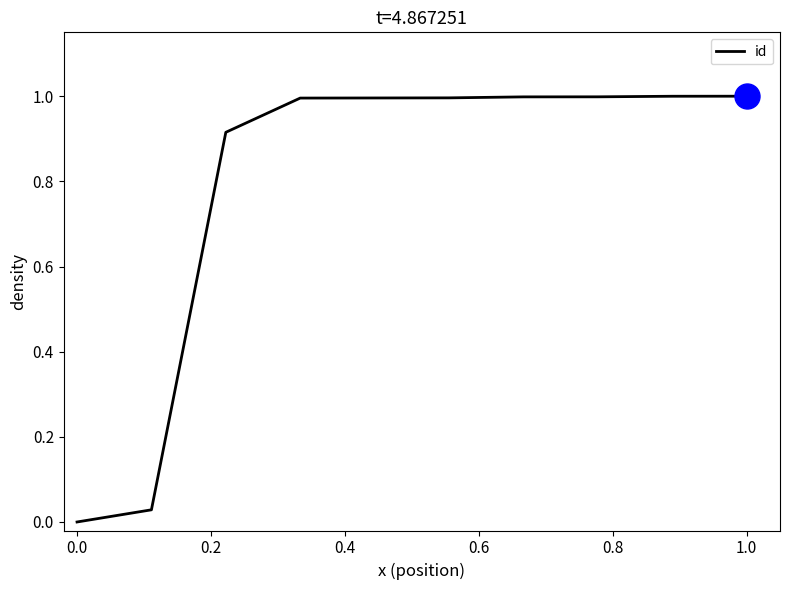

What is the greatest value displayed?

1.0